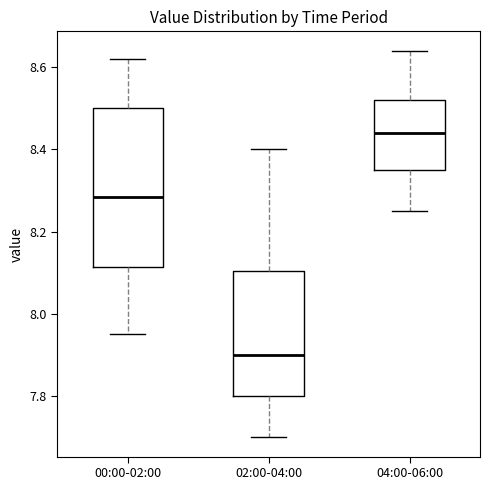

Which box's median line is the highest?

04:00-06:00